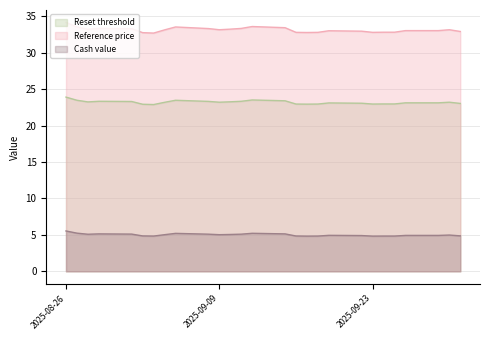

The value of Cash value at 2025-09-10 is 8.6. True or false?

False